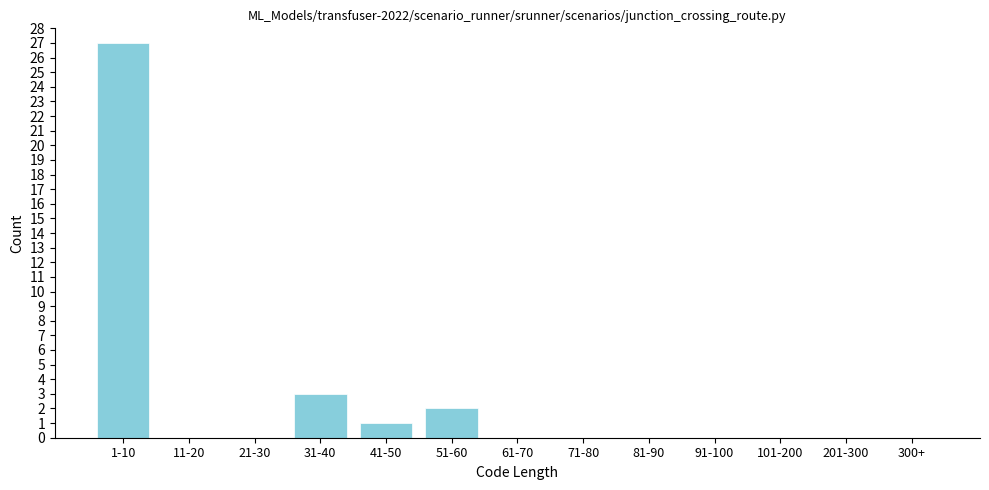

Reading right to left, transcribe all the data shown in this chart.

300+=0	201-300=0	101-200=0	91-100=0	81-90=0	71-80=0	61-70=0	51-60=2	41-50=1	31-40=3	21-30=0	11-20=0	1-10=27